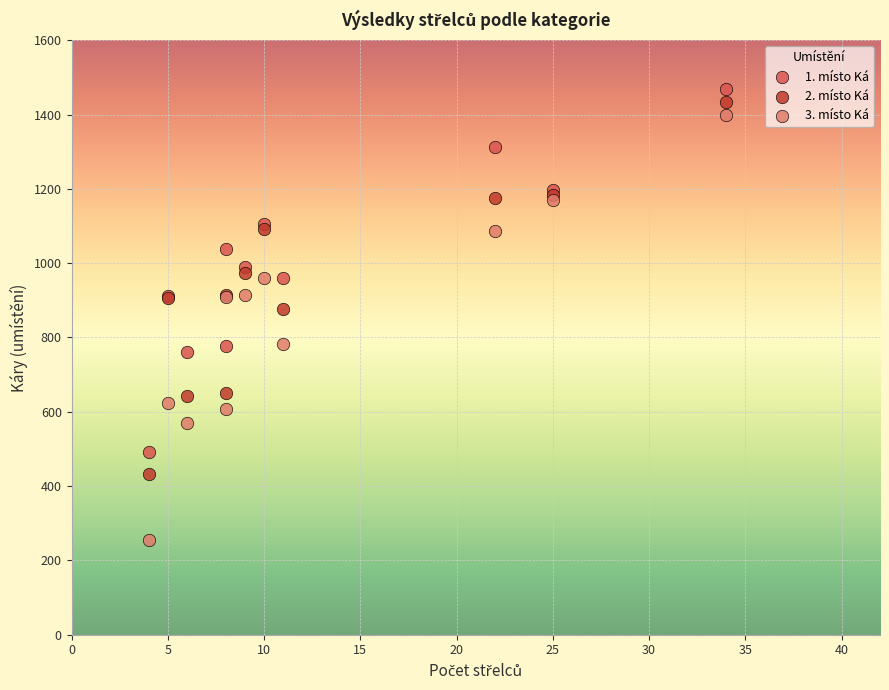

Which series has the largest Y range (max minus min)?

3. místo Ká